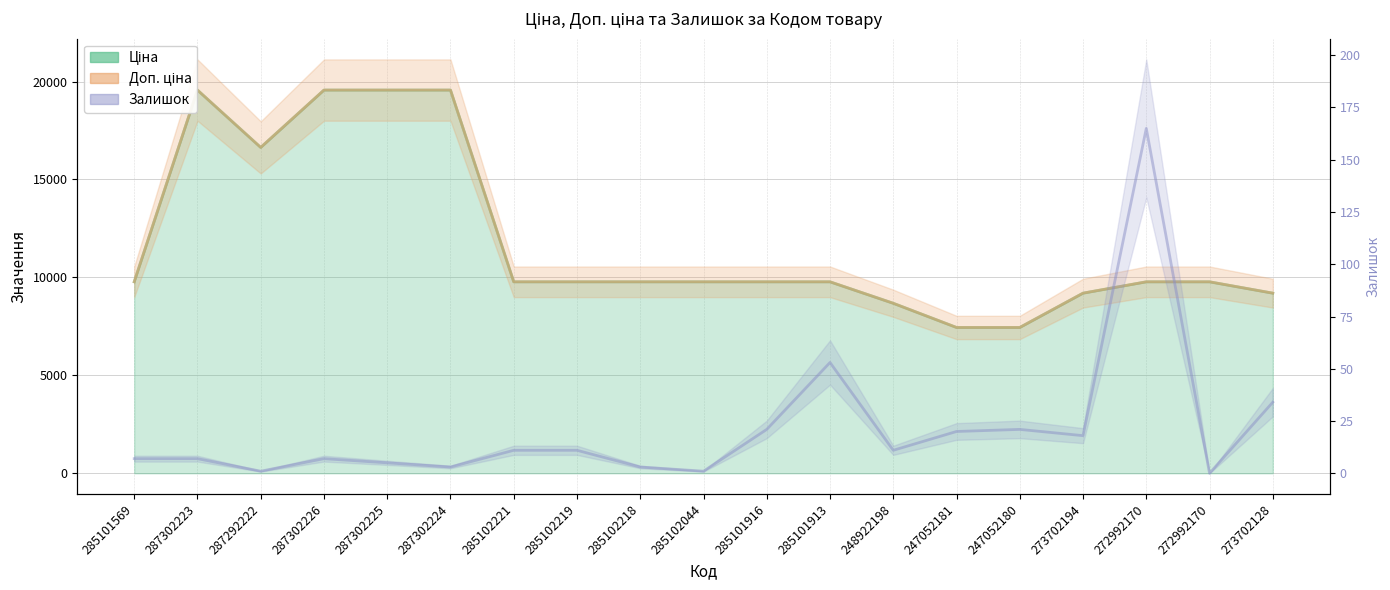

What is the total value across all series at 248922198?

17370.1